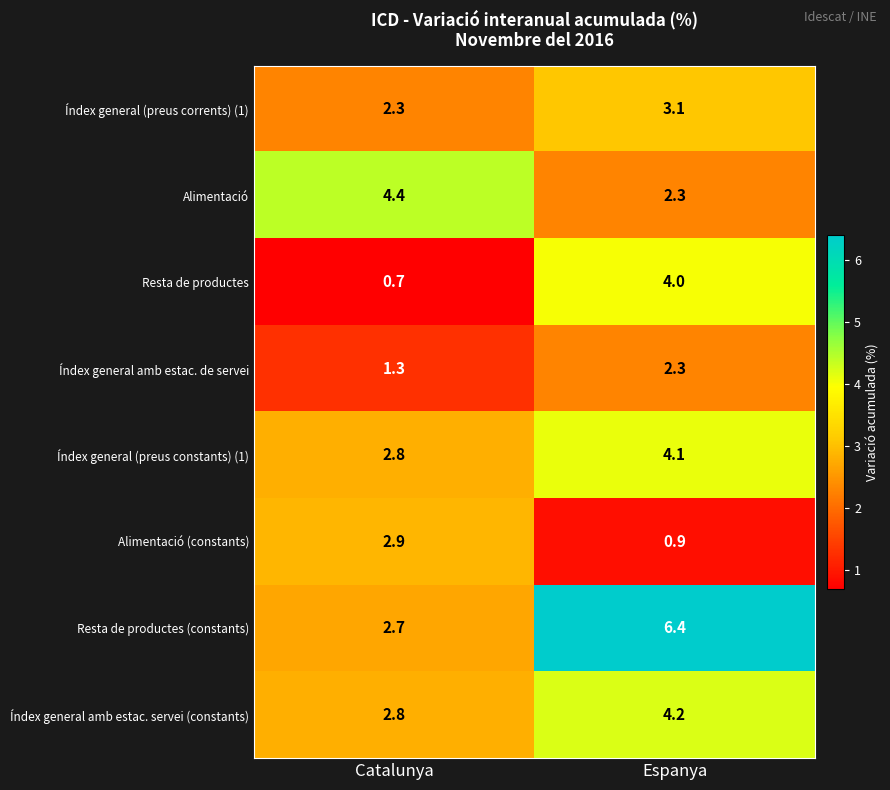

Reading right to left, list all the values displayed in this chart.

Índex general (preus corrents) (1): 3.1	2.3
Alimentació: 2.3	4.4
Resta de productes: 4.0	0.7
Índex general amb estac. de servei: 2.3	1.3
Índex general (preus constants) (1): 4.1	2.8
Alimentació (constants): 0.9	2.9
Resta de productes (constants): 6.4	2.7
Índex general amb estac. servei (constants): 4.2	2.8